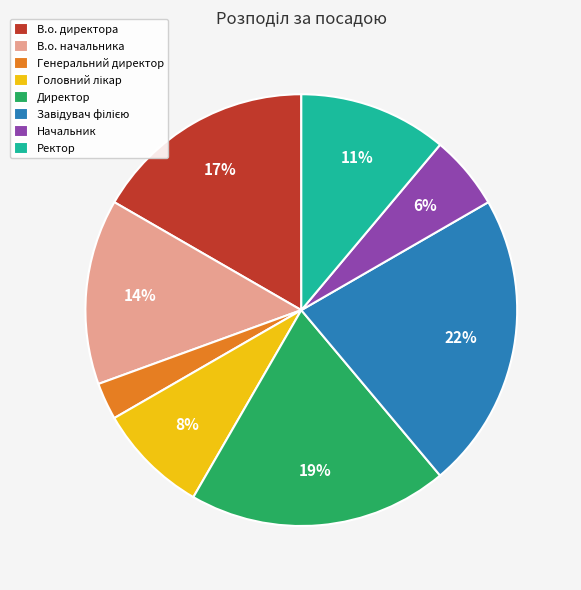

What percentage is the Директор slice, to the nearest percent?

19%